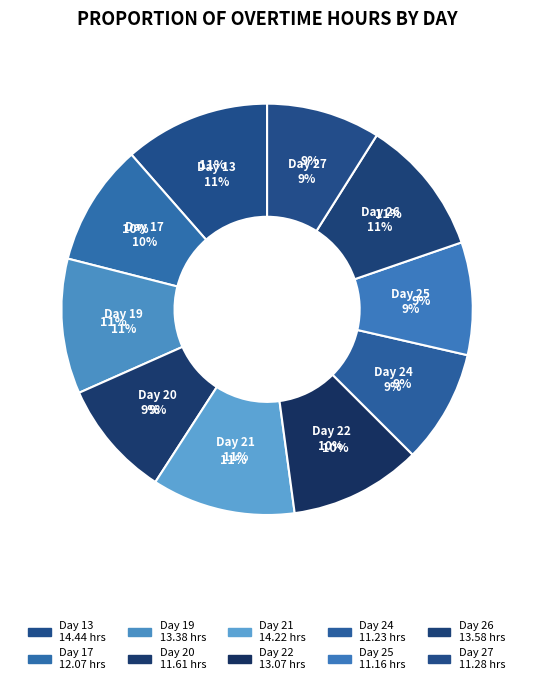

Which has a higher value, Day 21 or Day 19?

Day 21